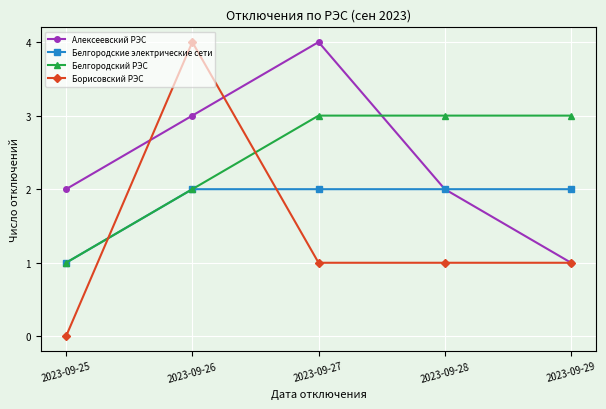

How many values in Борисовский РЭС are above zero?

4